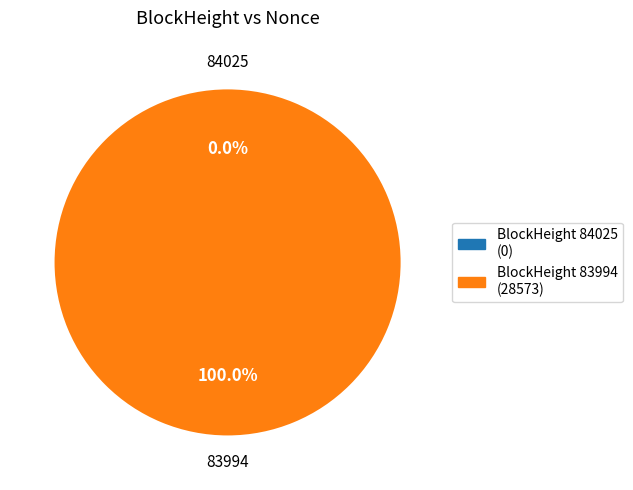

What is the majority slice?

83994